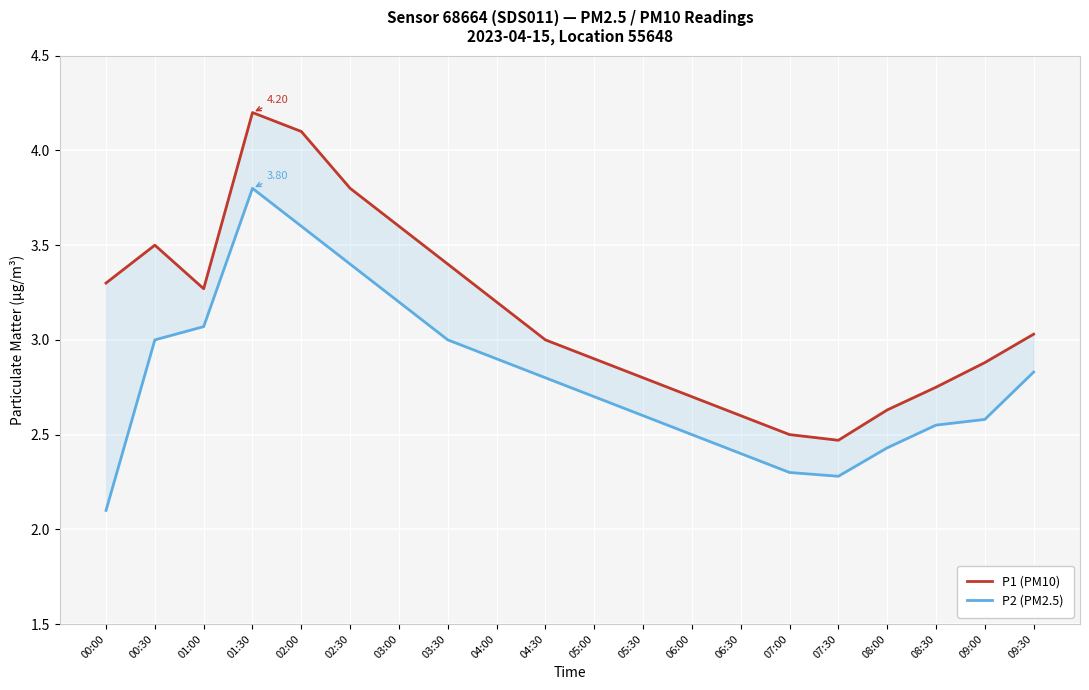

What is the label of the 19th point from the right?

00:30